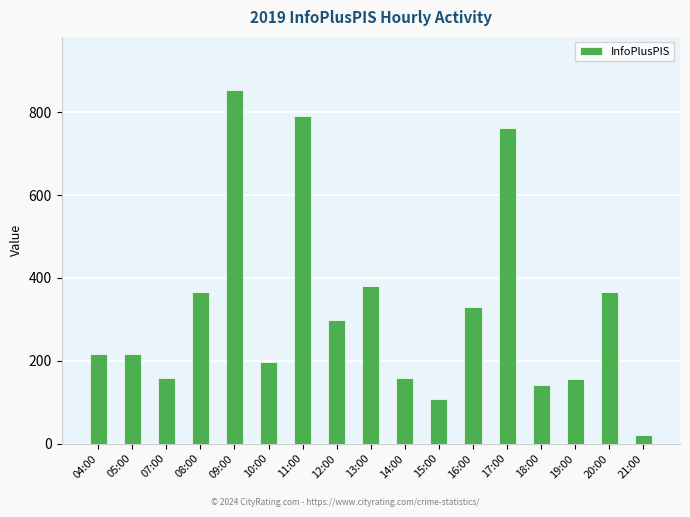

At which category does the chart reach its minimum across all series?

21:00